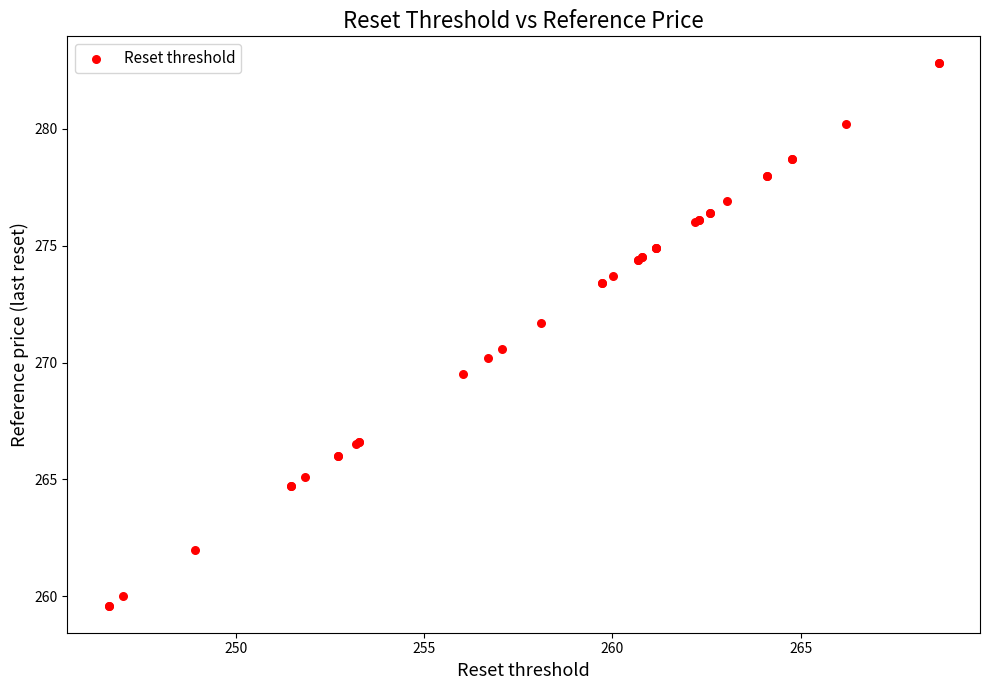

What Y value in the scatter plot is closest to 271?

270.6